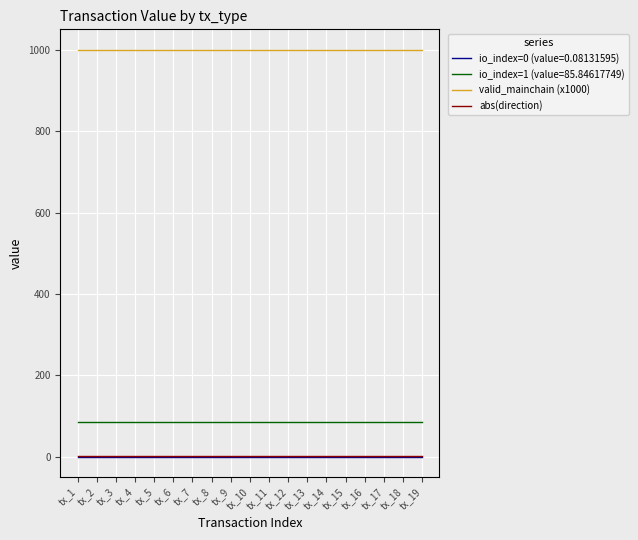

True or false: valid_mainchain (x1000) and io_index=0 (value=0.08131595) intersect in this chart.

False